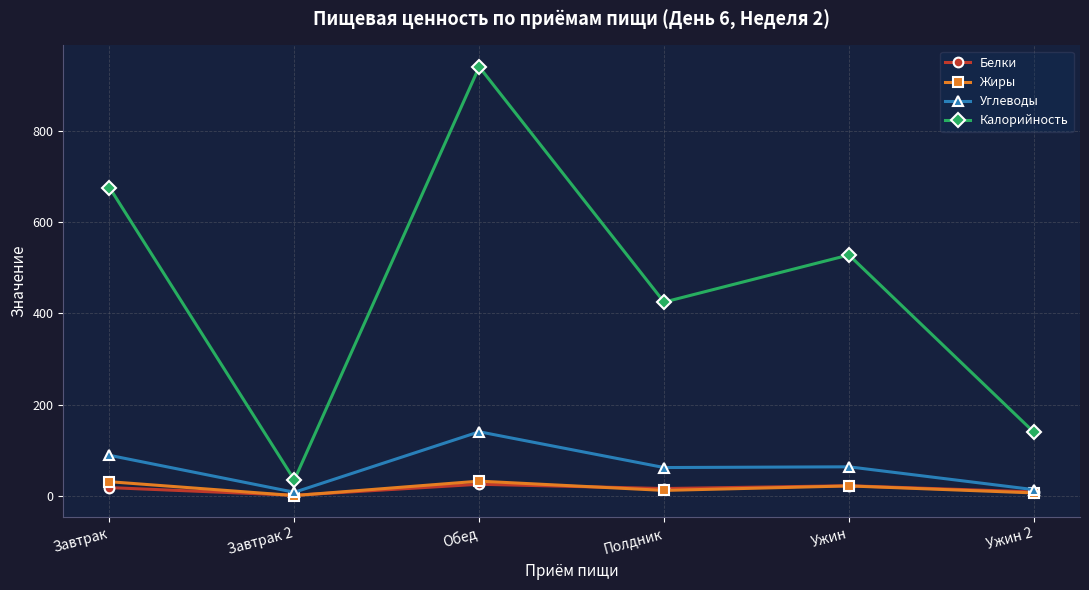

True or false: Жиры has a value of 31.8 at Обед.

True